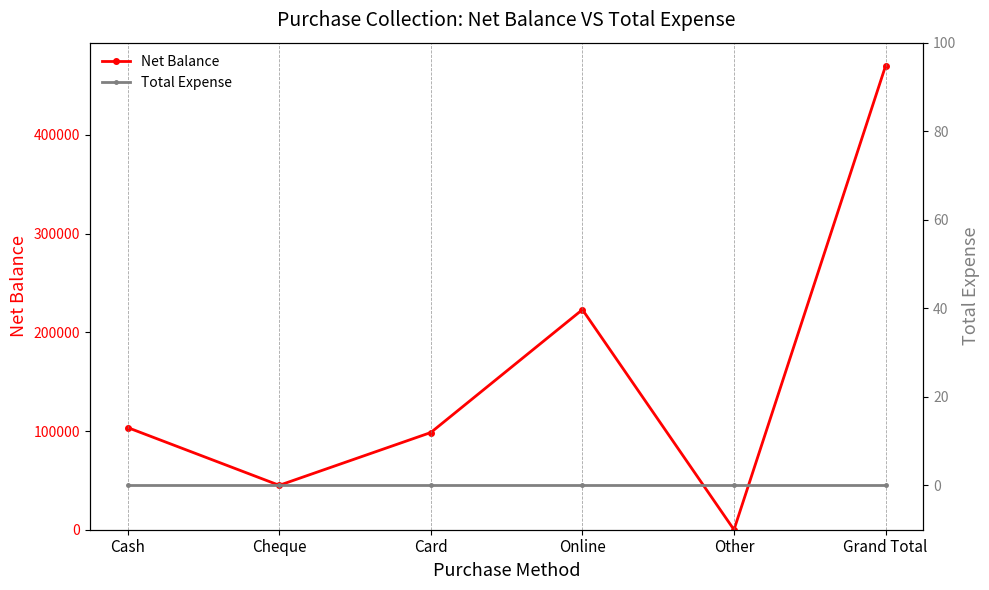

What is the difference between the highest and lowest values at Cheque?

45000